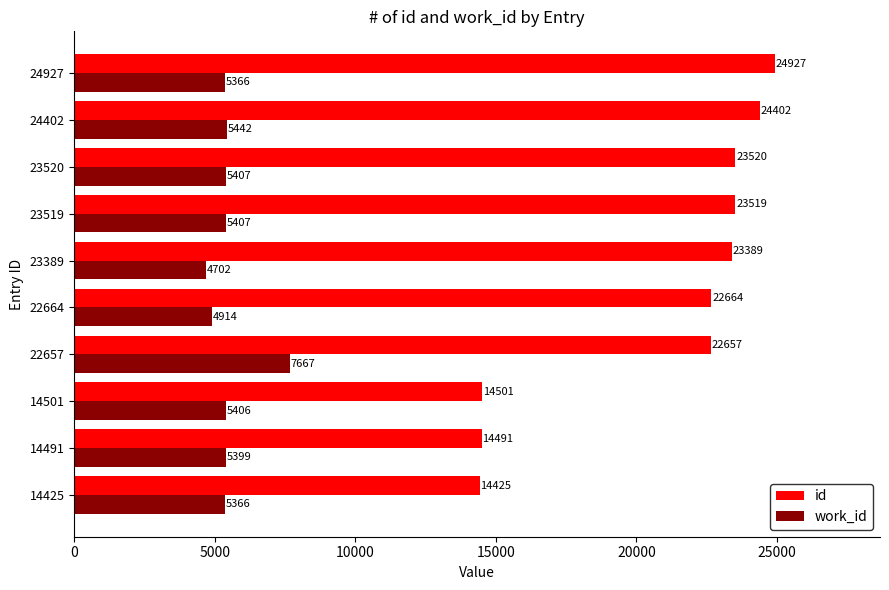

What is the difference between the second highest and second lowest values in the work_id series?

528